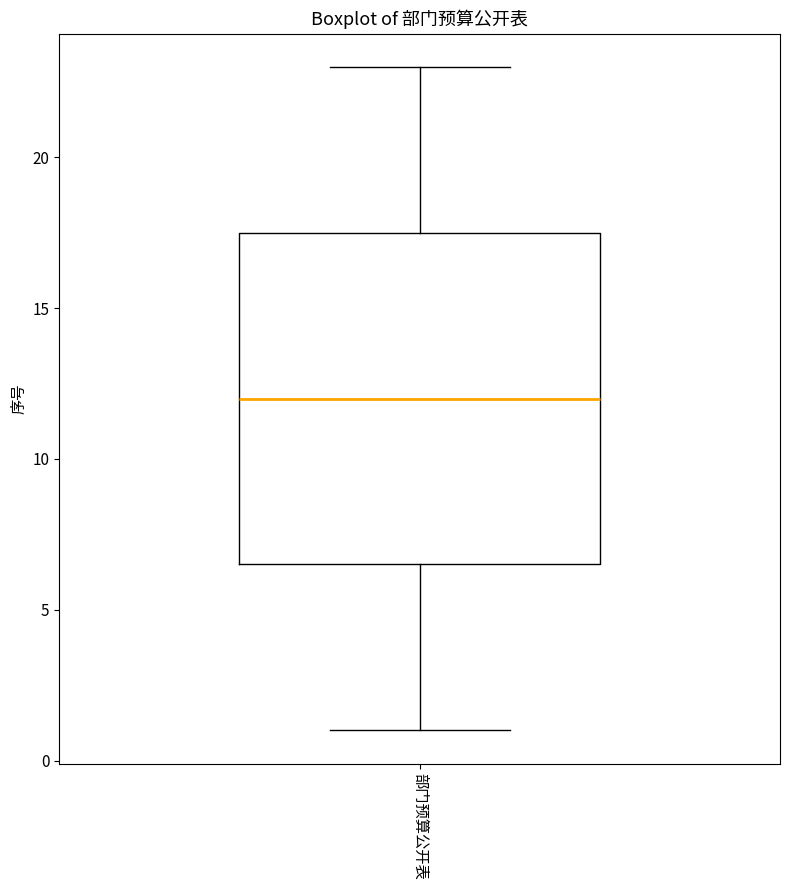

Read this box plot against the y-axis: the position of the median line, the range covered by the box, and the ends of both whiskers. The values are not printed on the chart, so give them approximately, as read against the axis.

median 12.0, box 6.5 to 17.5, whiskers 1.0 to 23.0